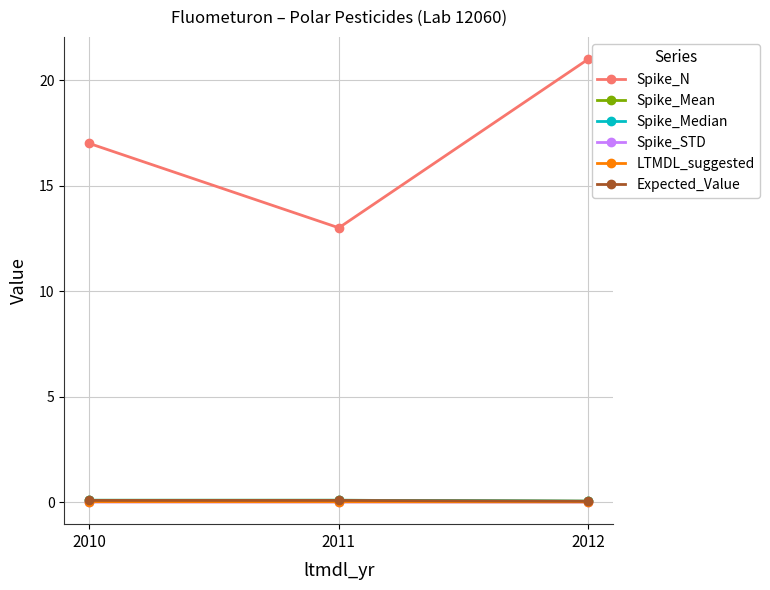

Which category has the highest value across all series?

2012